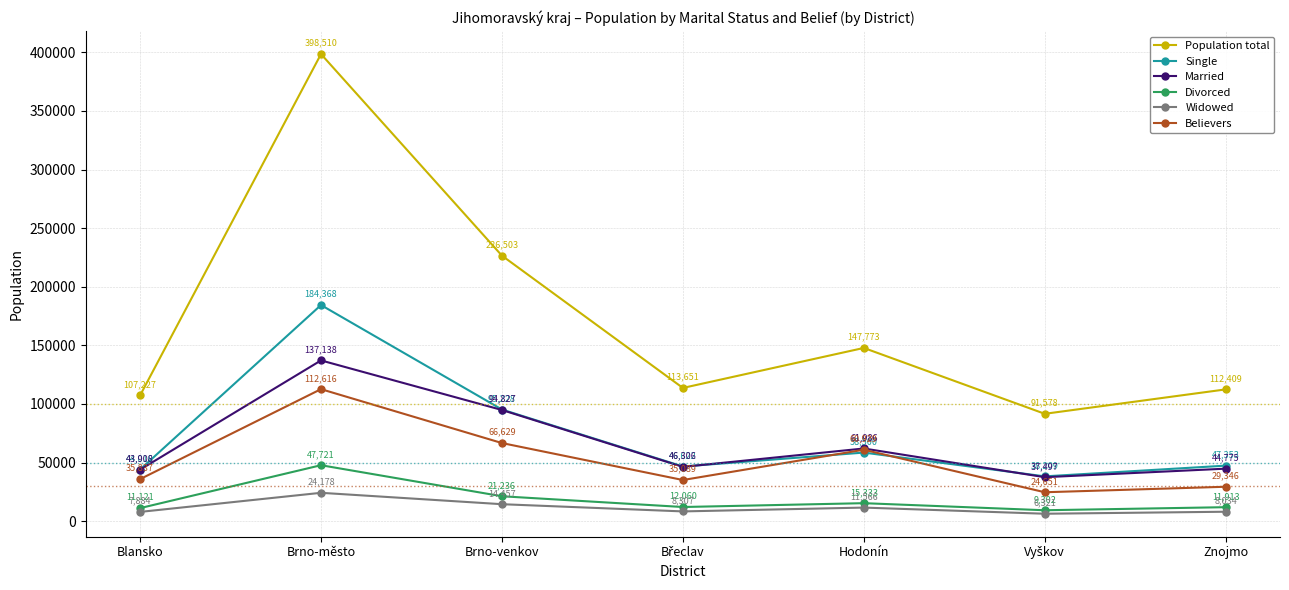

At Blansko, list the series in order from largest to smallest.

Population total, Single, Married, Believers, Divorced, Widowed